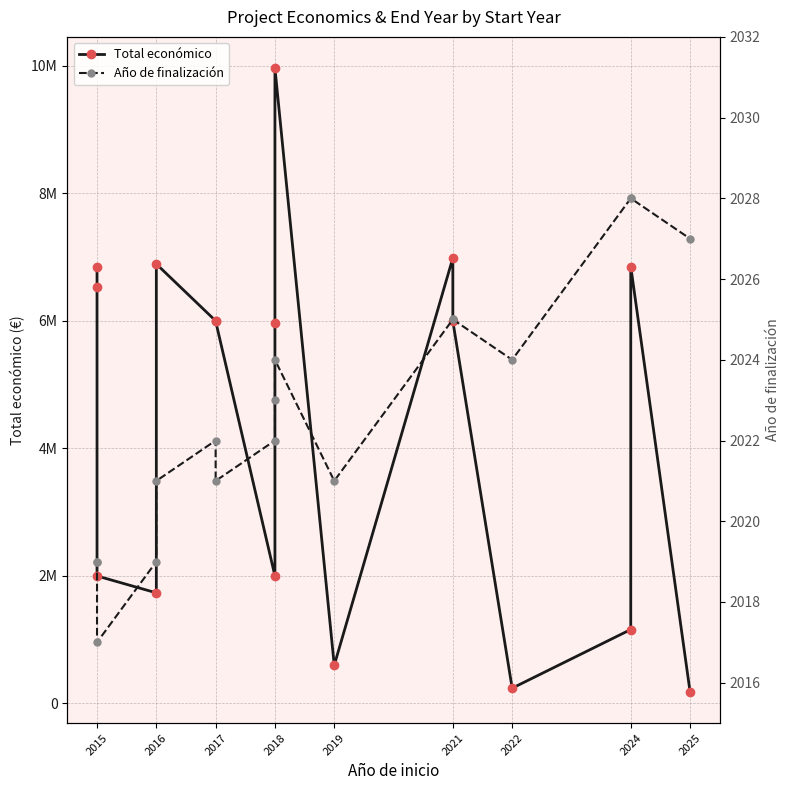

True or false: Año de finalización and Total económico intersect in this chart.

False